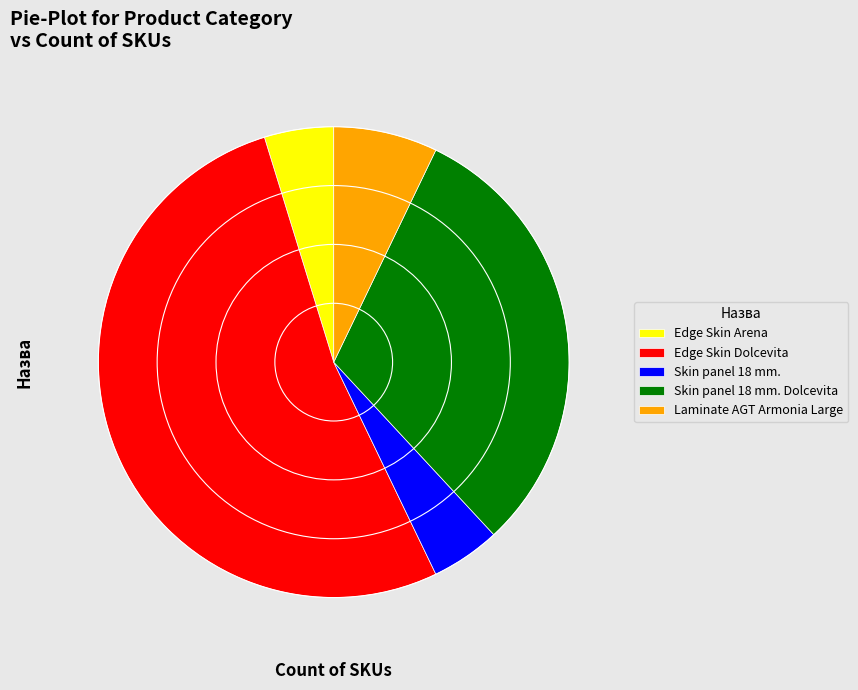

The Skin panel 18 mm. Dolcevita slice represents 31% of the pie. True or false?

True